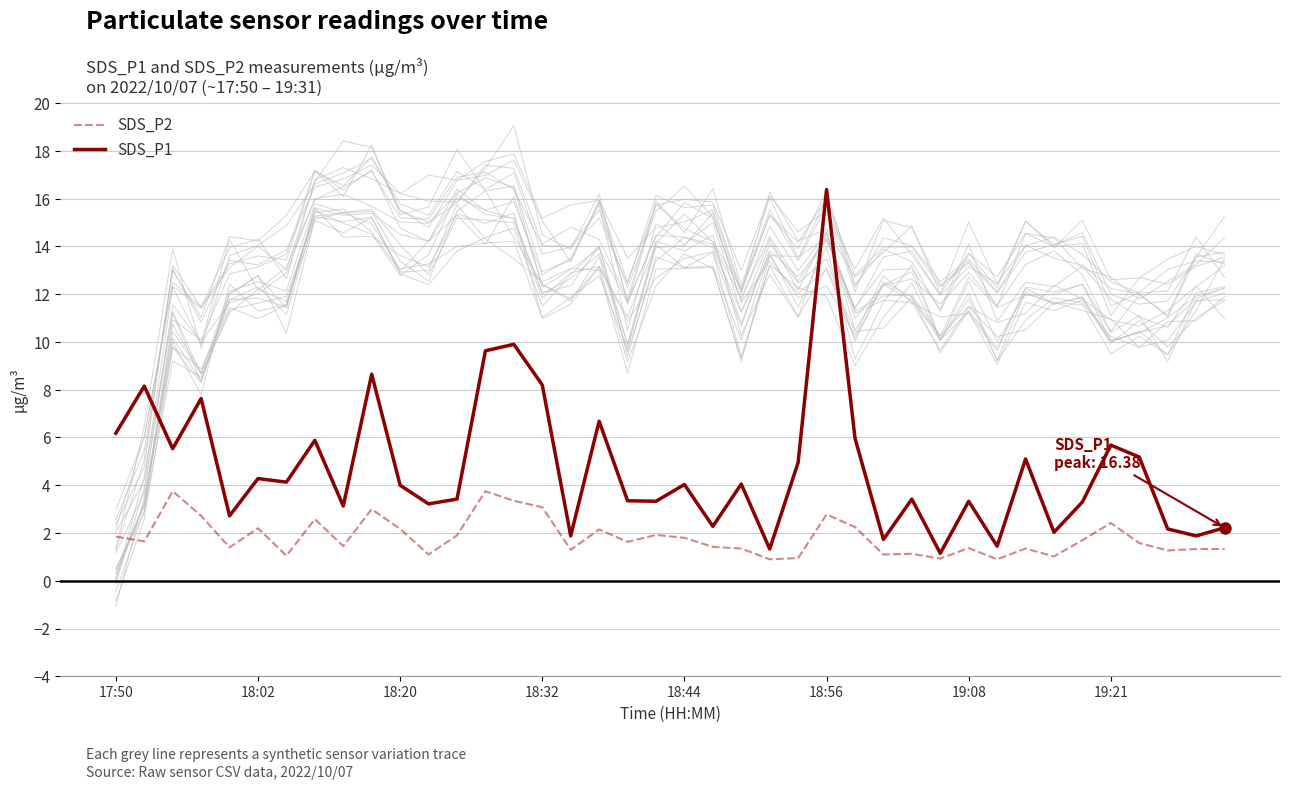

At how many categories does at least one series exceed 2?

34